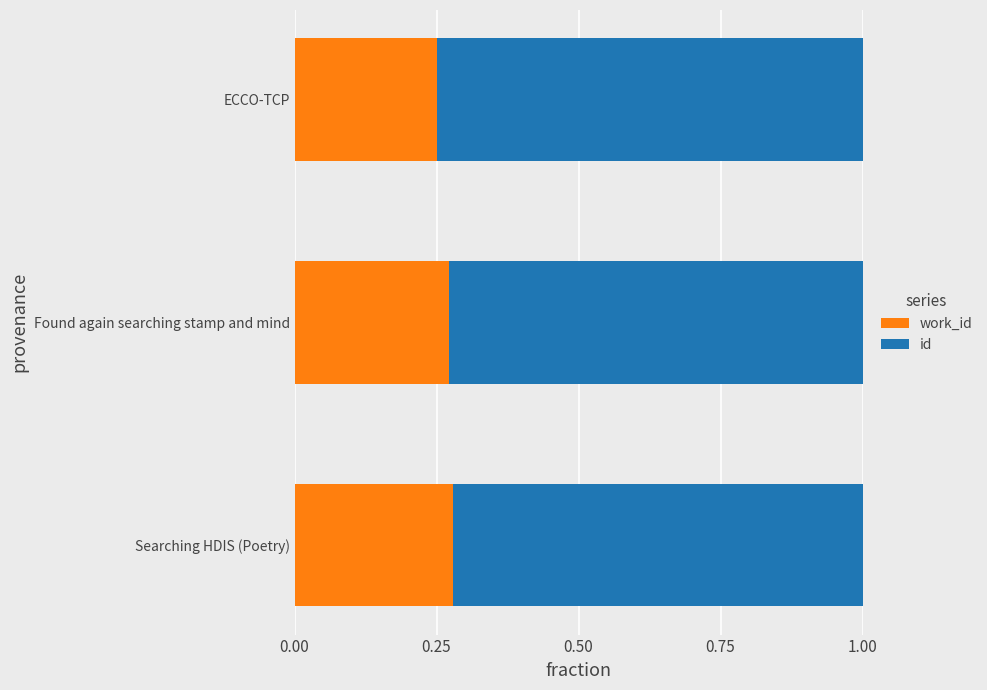

What is the total value across all series at Searching HDIS (Poetry)?

1.0